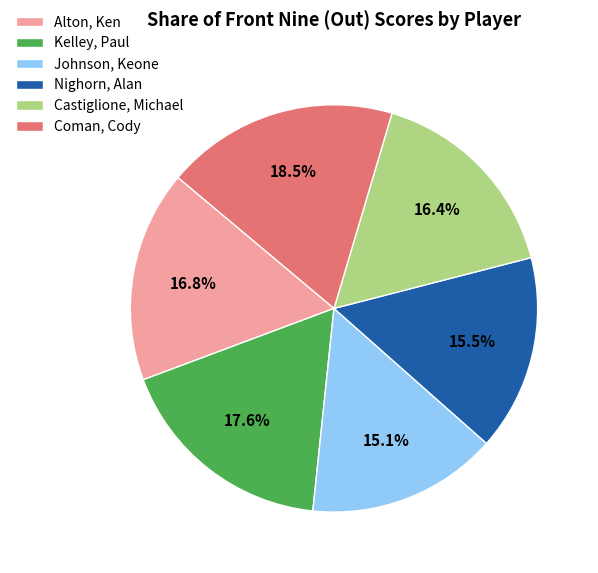

Does Alton, Ken represent more than half of the total?

No